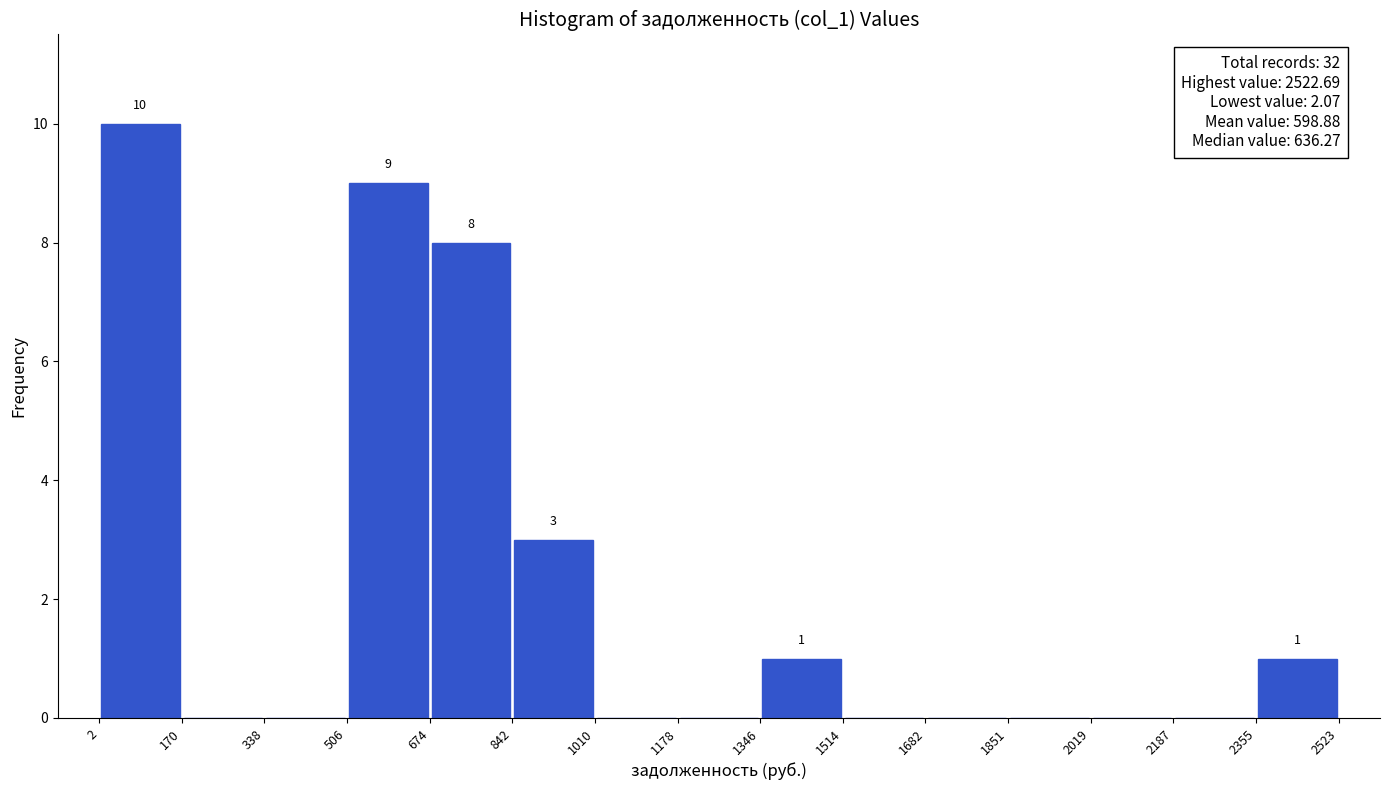

Over which range of the x-axis is the bar tallest?

2 to 170